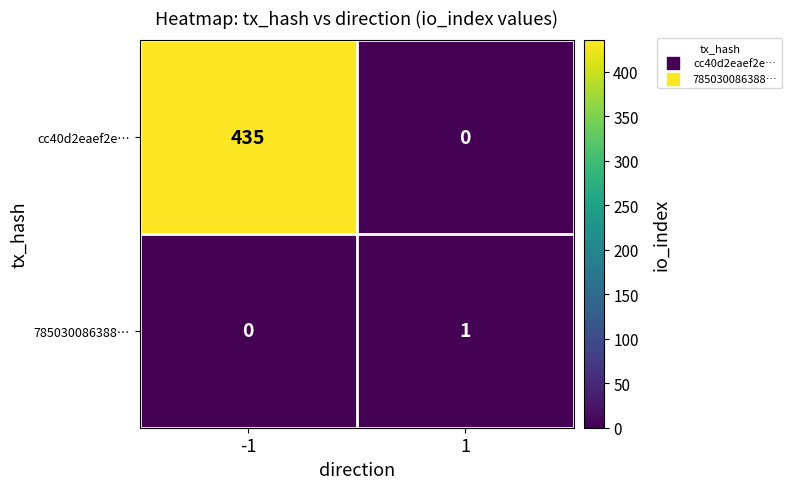

The value of cc40d2eaef2e… at 1 is -186. True or false?

False